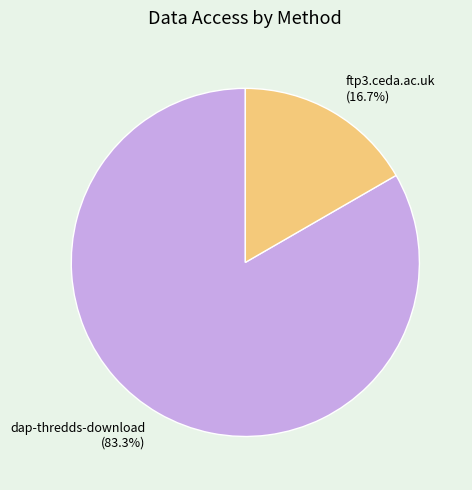

How many slices are in this pie chart?

2